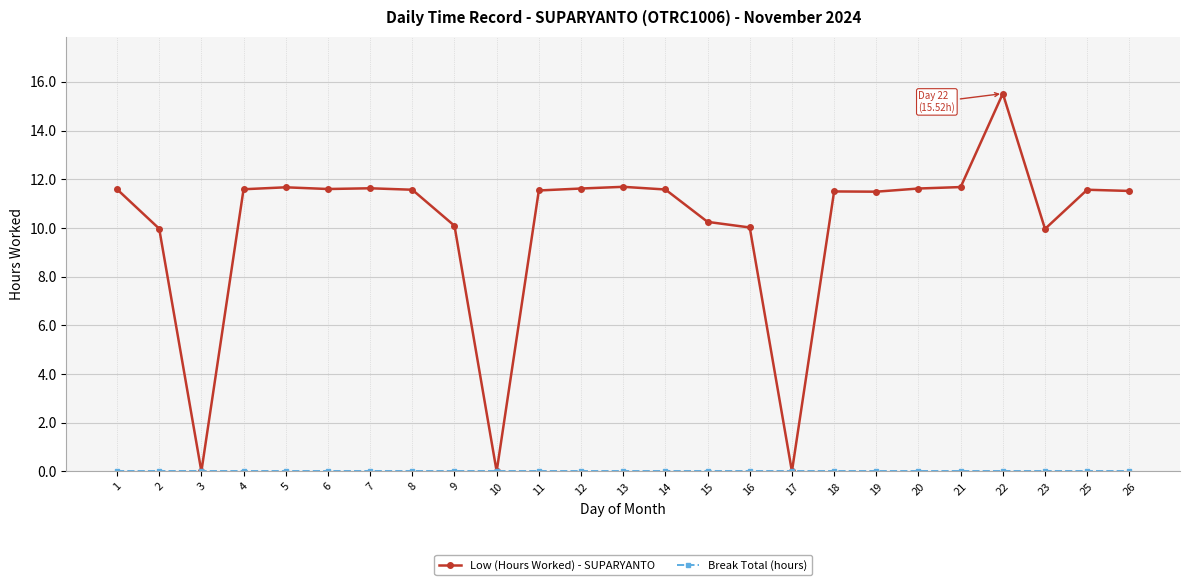

True or false: Low (Hours Worked) - SUPARYANTO has a value of 5.2 at 23.

False